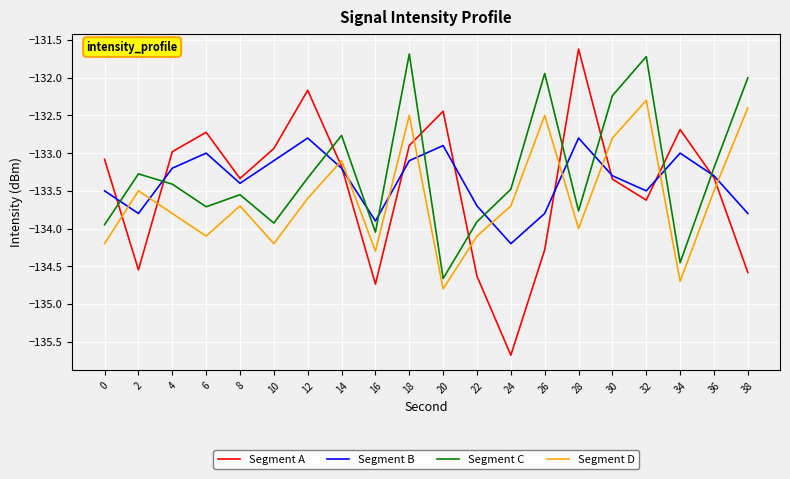

What is the difference between the highest and lowest values at 18?

1.4